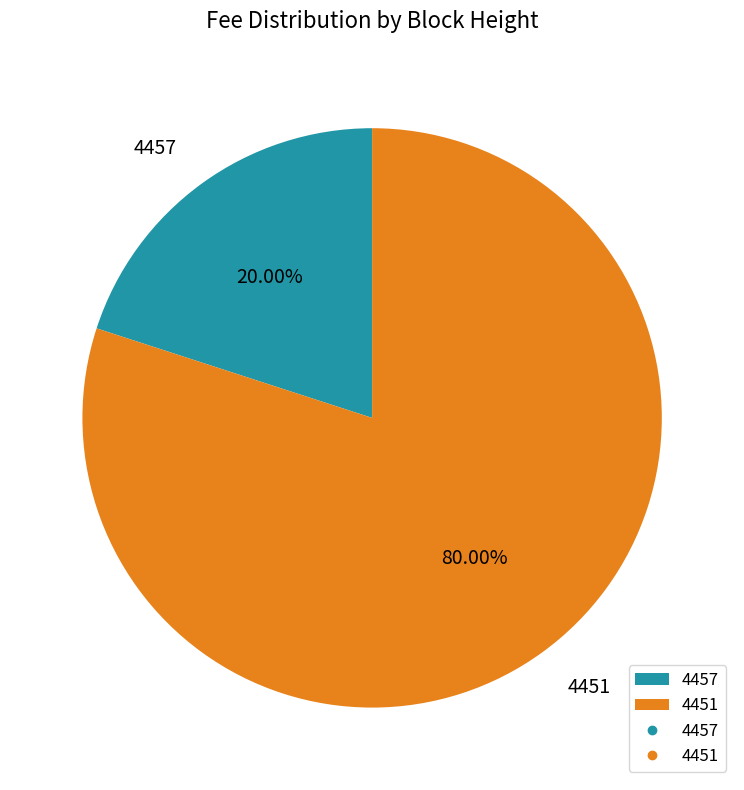

Is 4457 the majority of the pie?

No